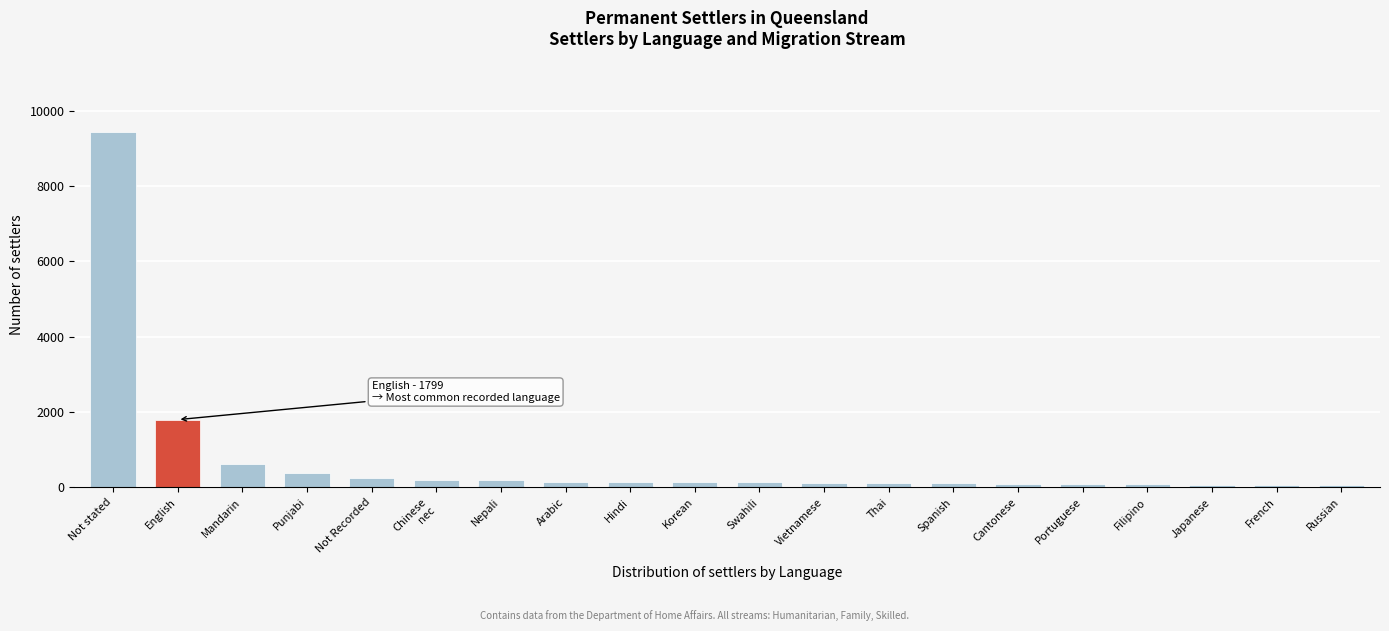

True or false: the data shows 9424 at Not stated.

True